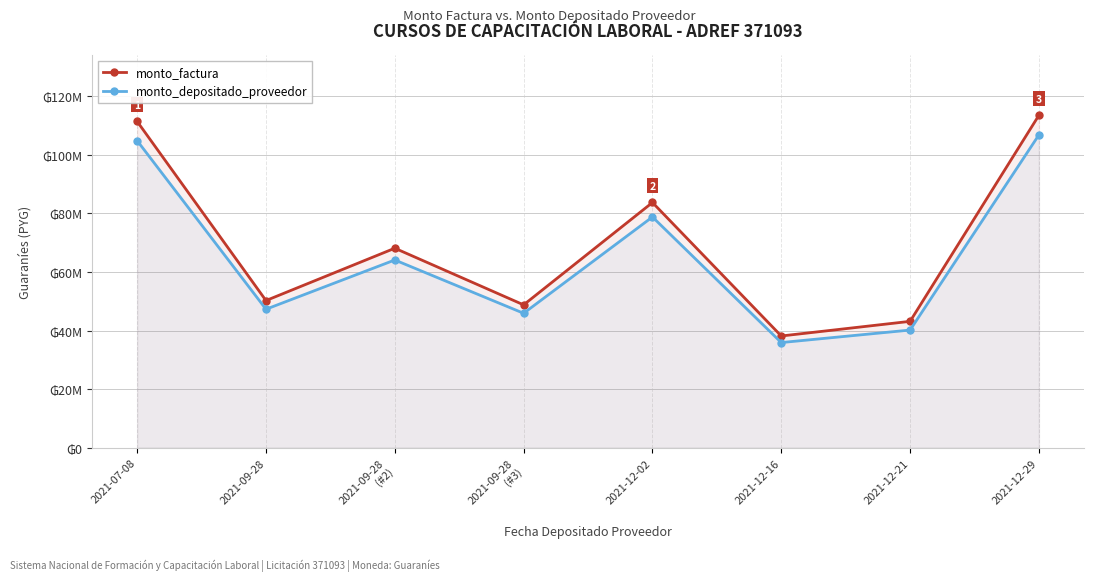

How many interior local peaks does the monto_depositado_proveedor series have?

2